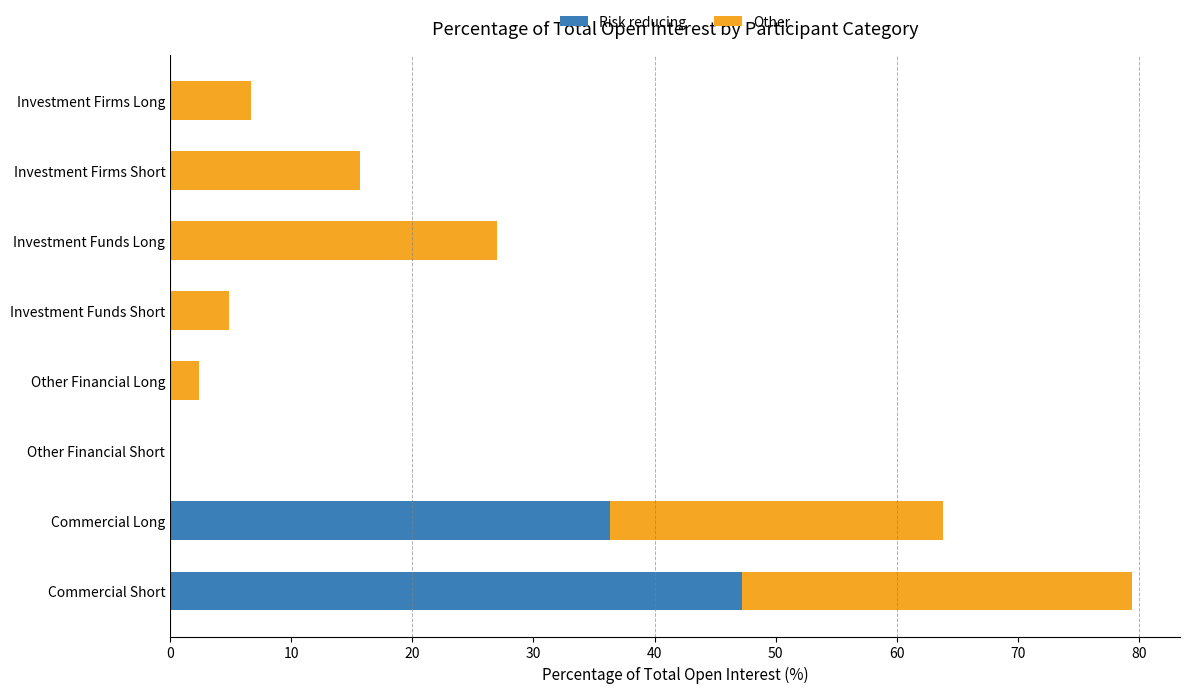

What is the highest value of the Risk reducing series?

47.2